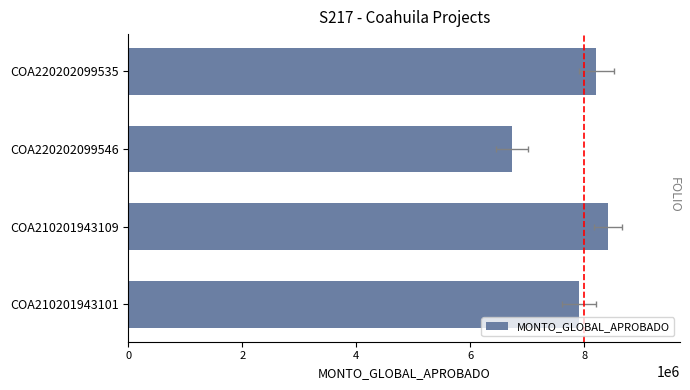

How many values are below 8211549?

2